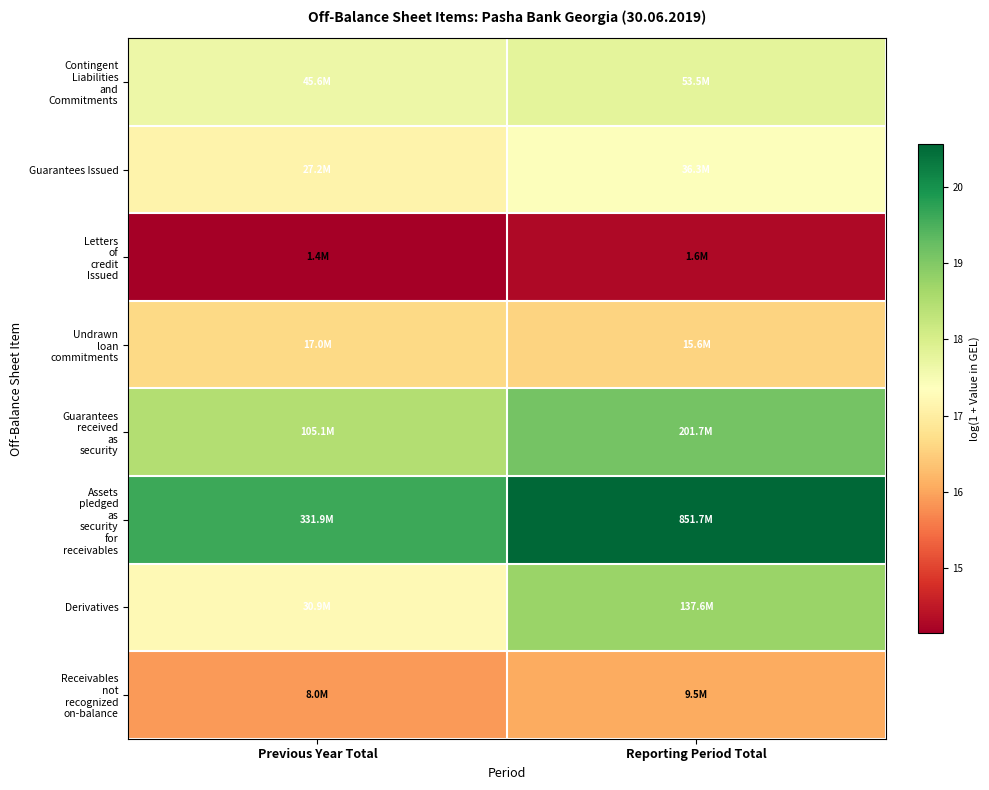

Count the number of data series in this chart.

8